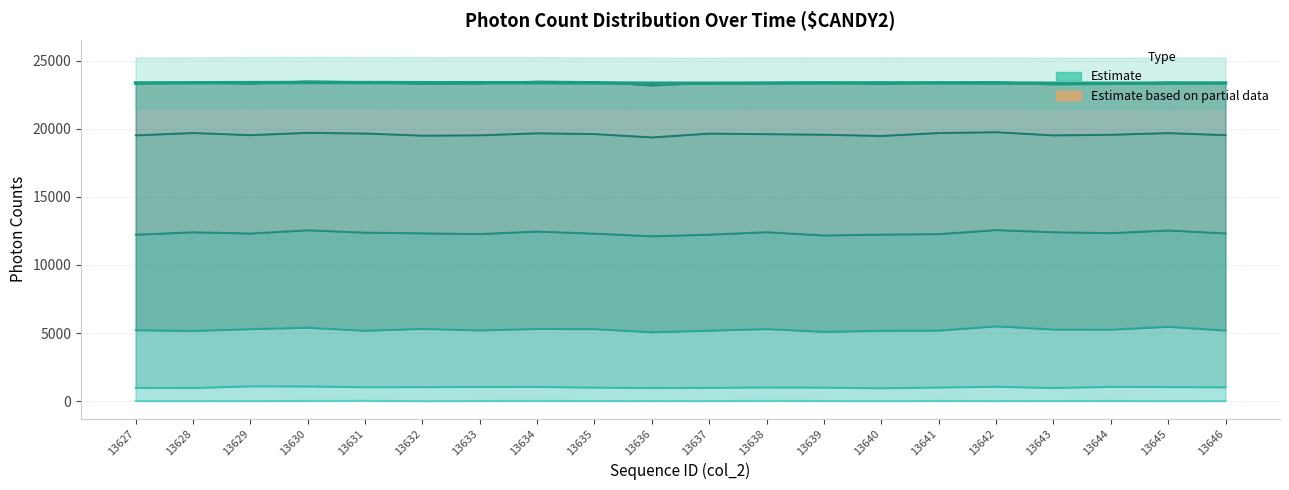

Approximately how many times larger is the value at 13632 compared to 13637?

1.0